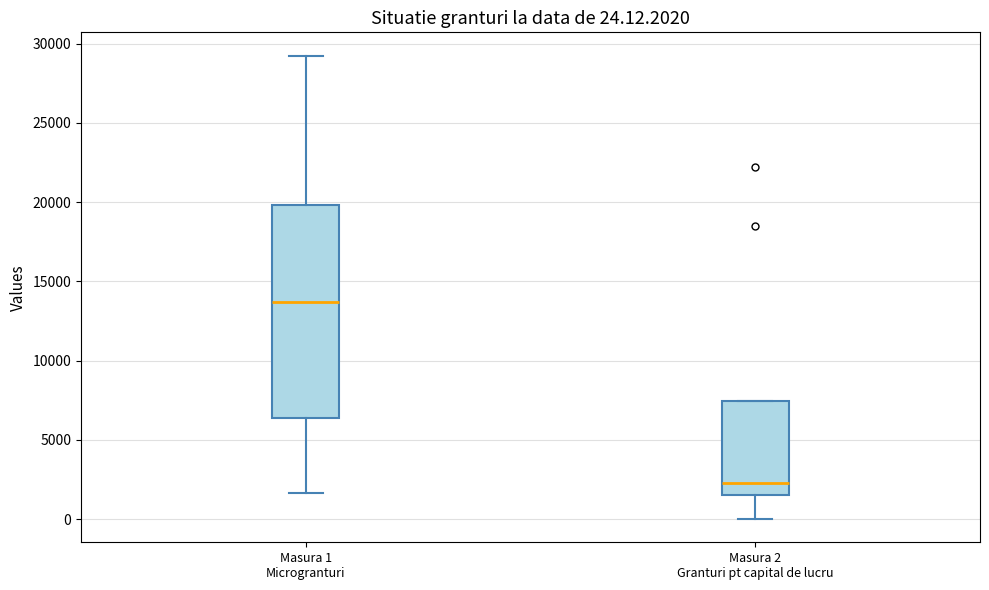

Which box is the tallest, from its lower edge to its upper edge?

Masura 1 Microgranturi